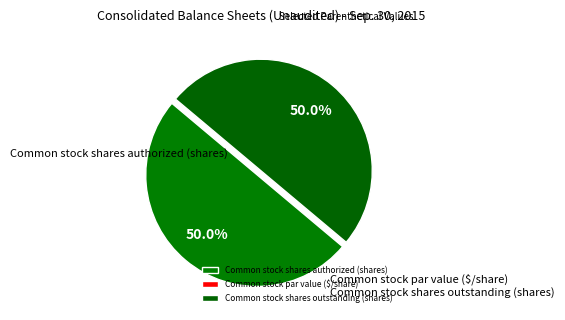

Does Common stock par value ($/share) account for over 50% of the chart?

No